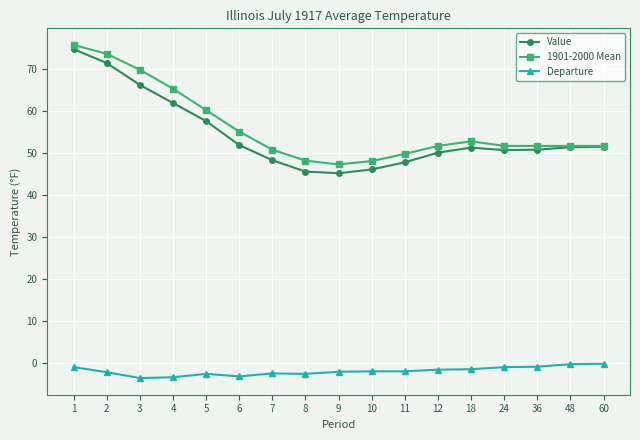

Is it true that Value equals 11.4 at 10?

False